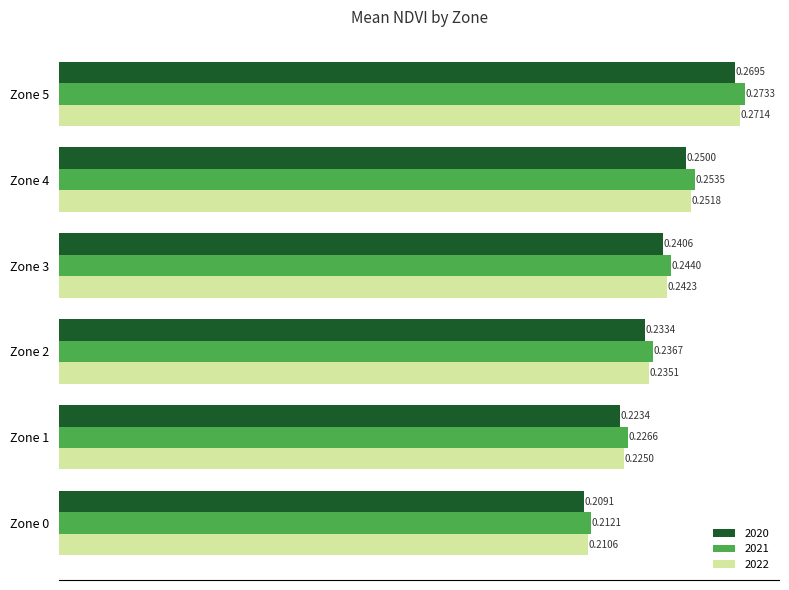

Rank the series at Zone 5 from lowest to highest value.

2020, 2022, 2021